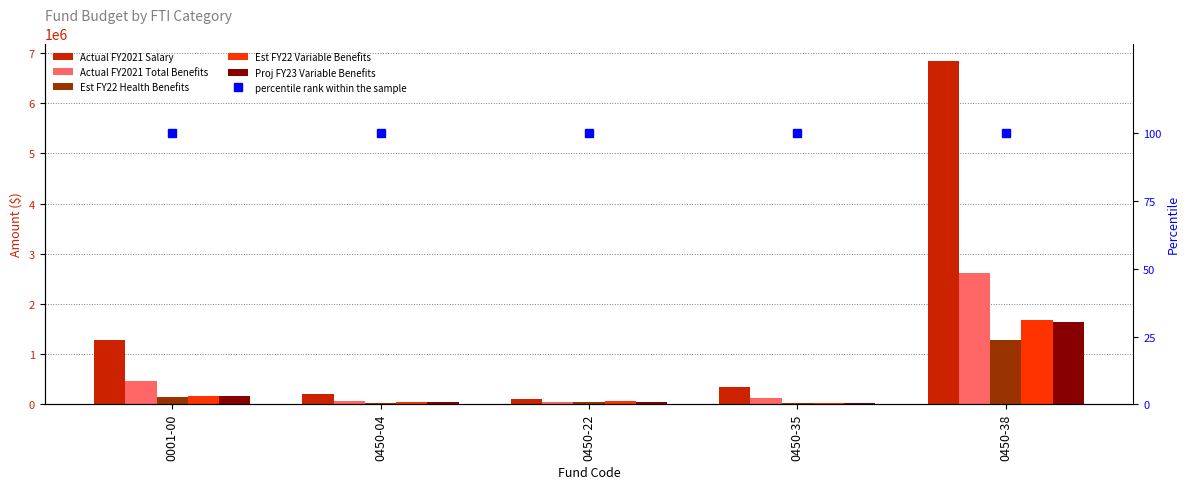

What is the total value across all series at 0450-22?

319336.6